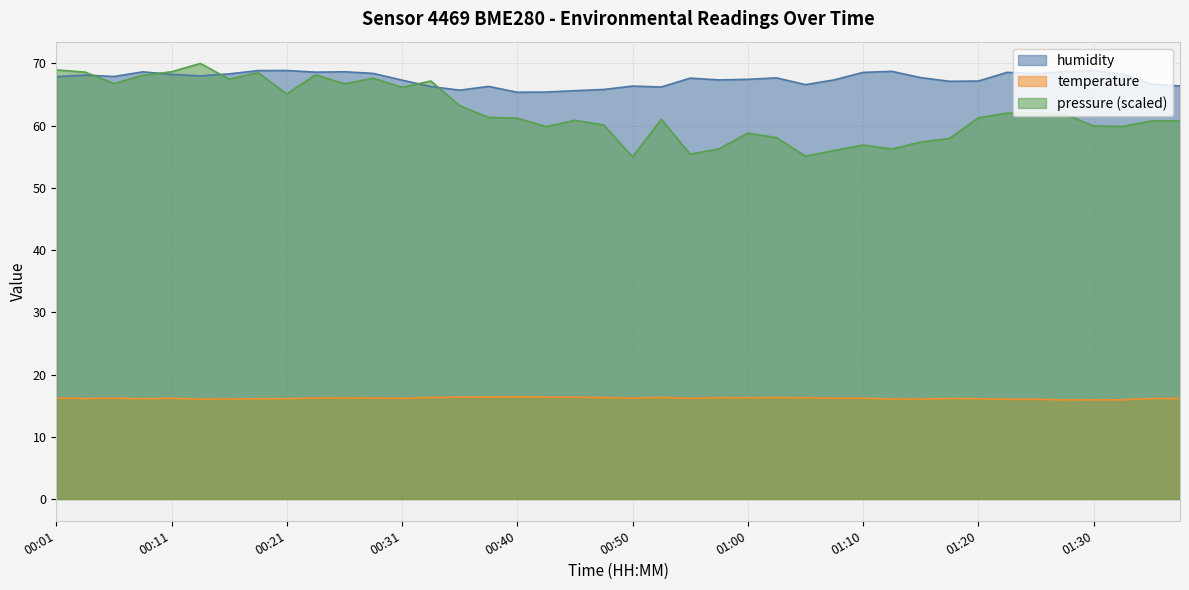

The temperature series shows 5.2 at 00:23. True or false?

False